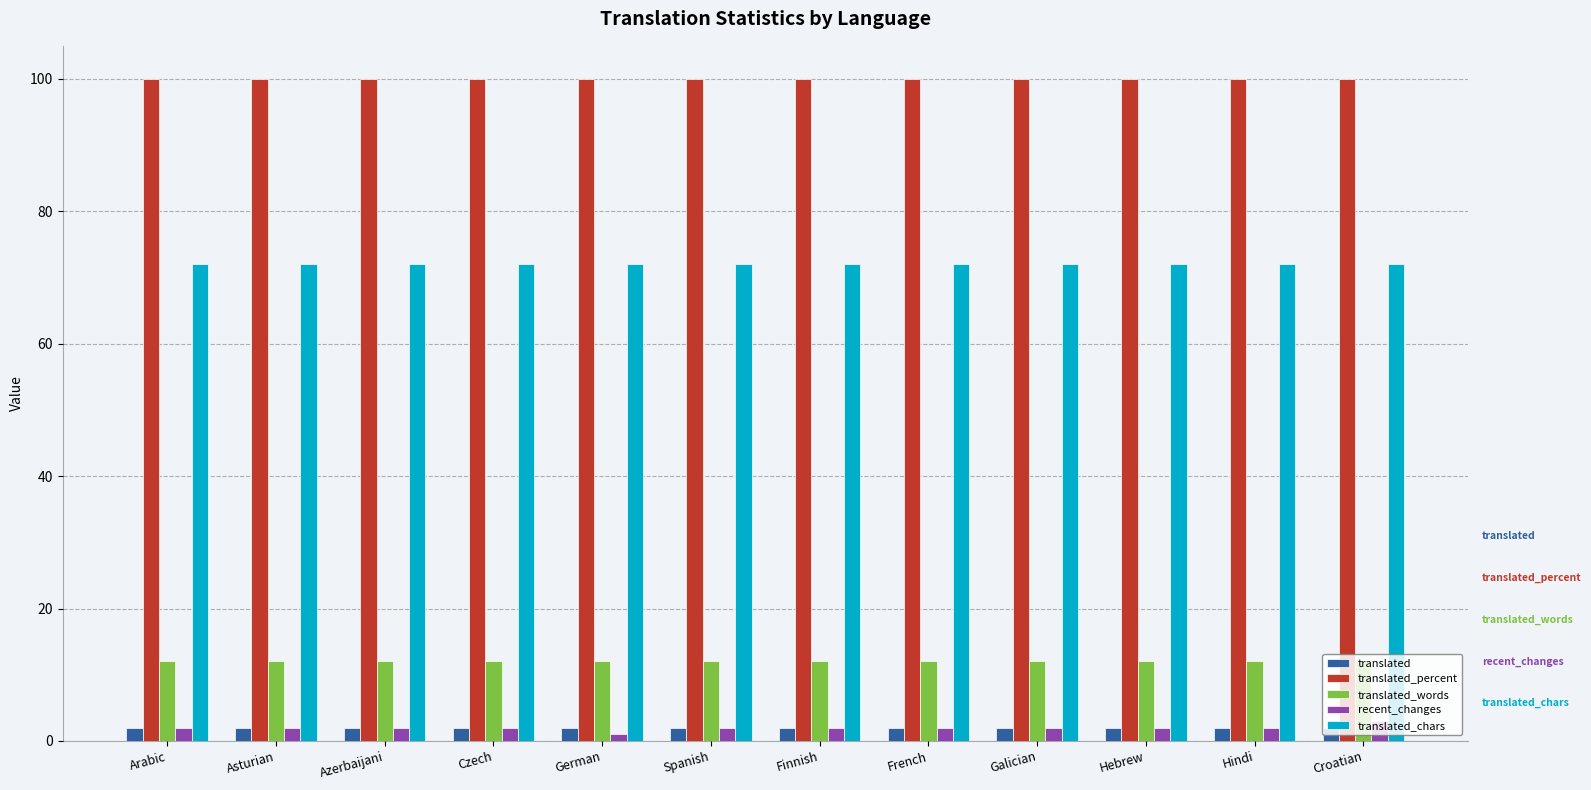

What is the sum of all translated_words values?

144